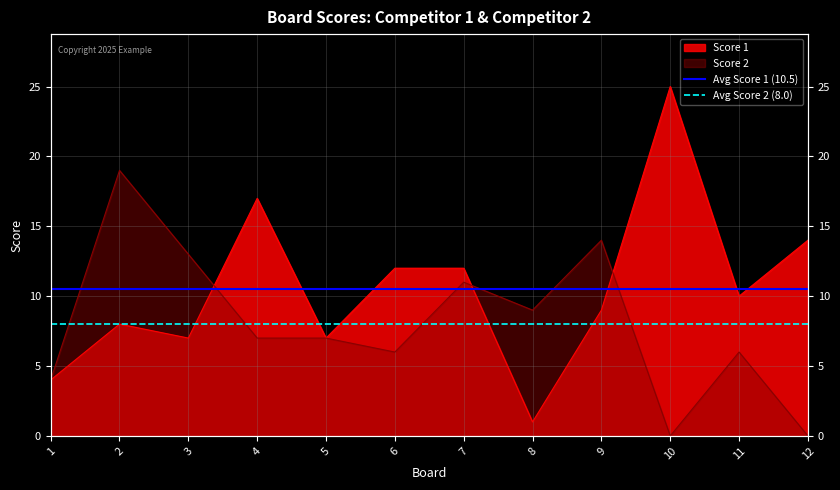

What is the value of the Avg Score 2 (8.0) point at the 1st from the left?

8.0